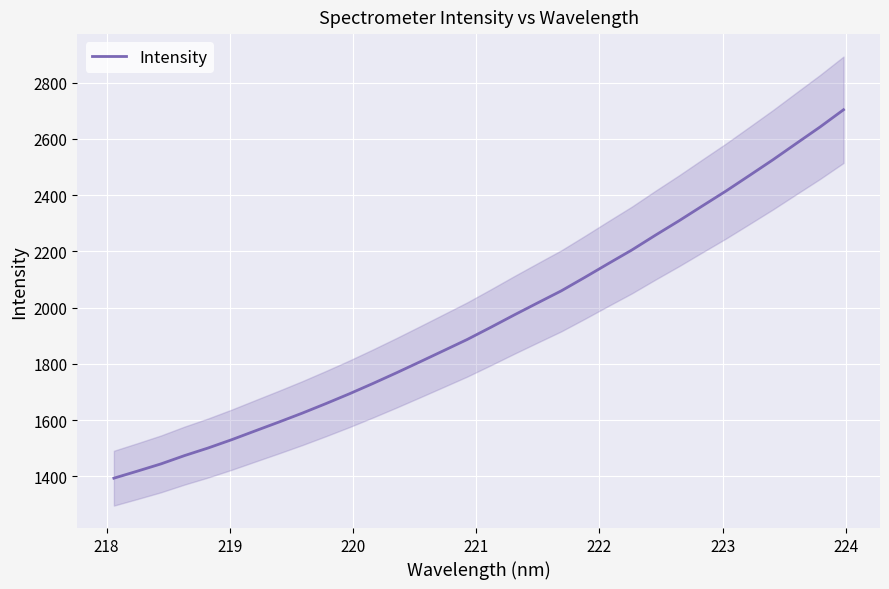

What is the value of the 7th point from the left?

1561.3